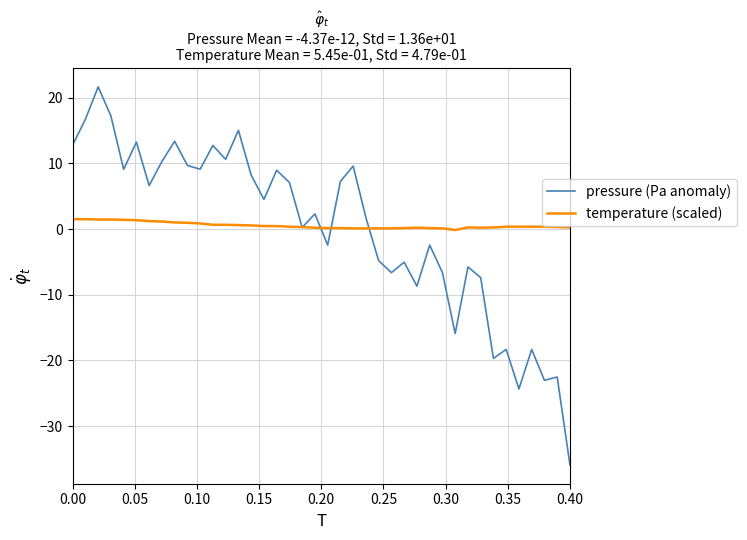

Rank the series by their maximum value, from highest to lowest.

pressure (Pa anomaly), temperature (scaled)